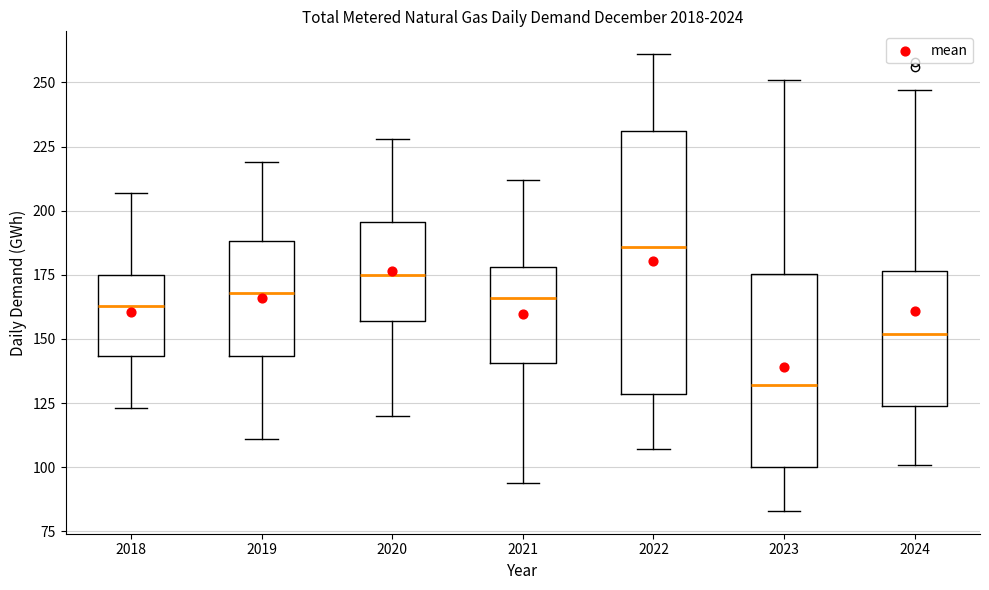

Which box has the lowest median line?

2023